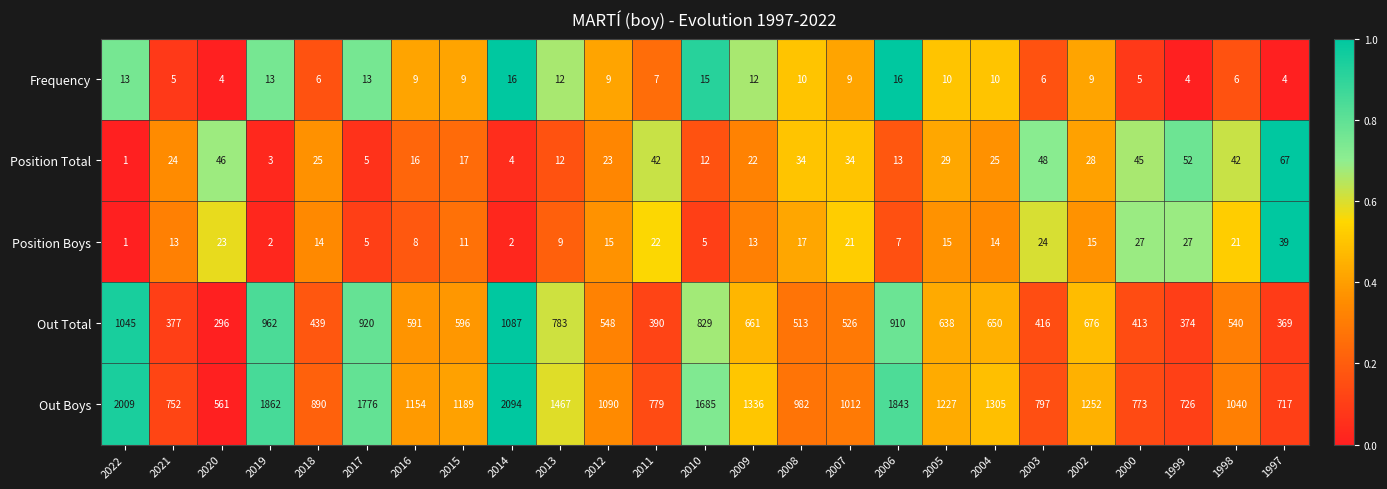

At which category does the chart reach its peak across all series?

2014